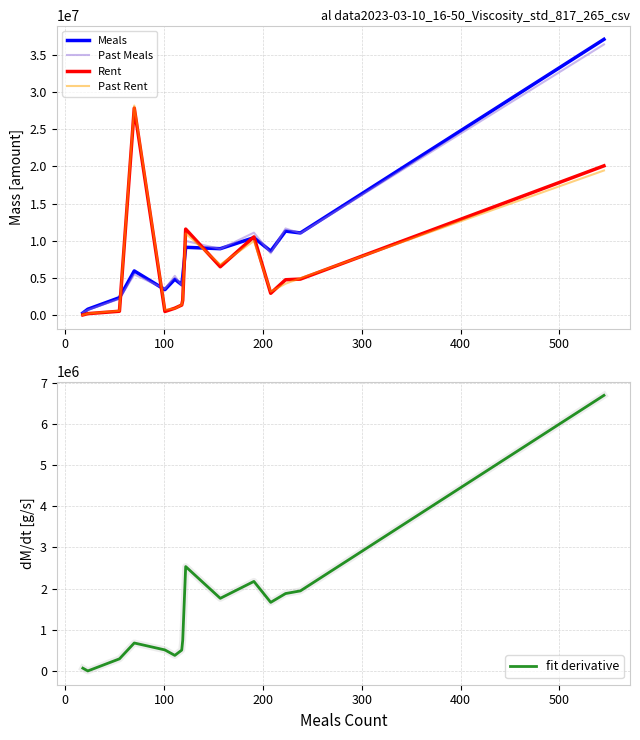

What is the maximum value for Rent?

27857426.4